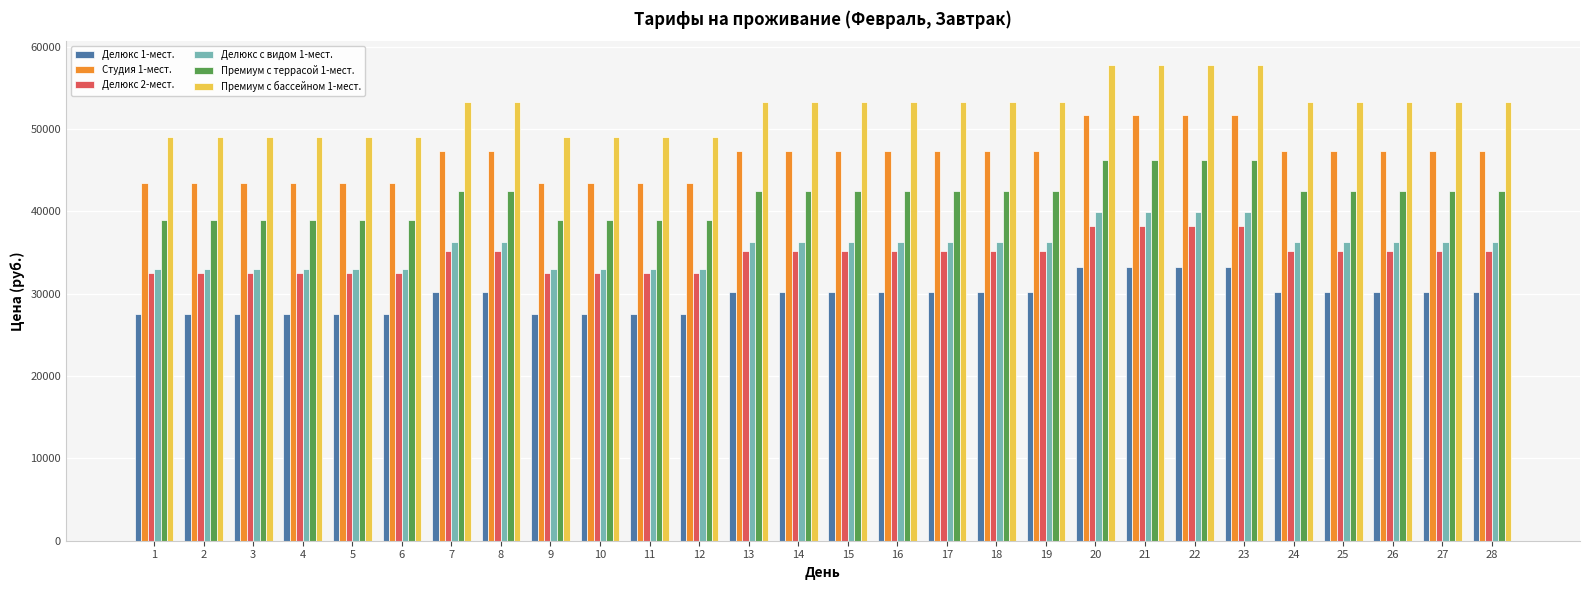

What is the smallest value displayed?

27500